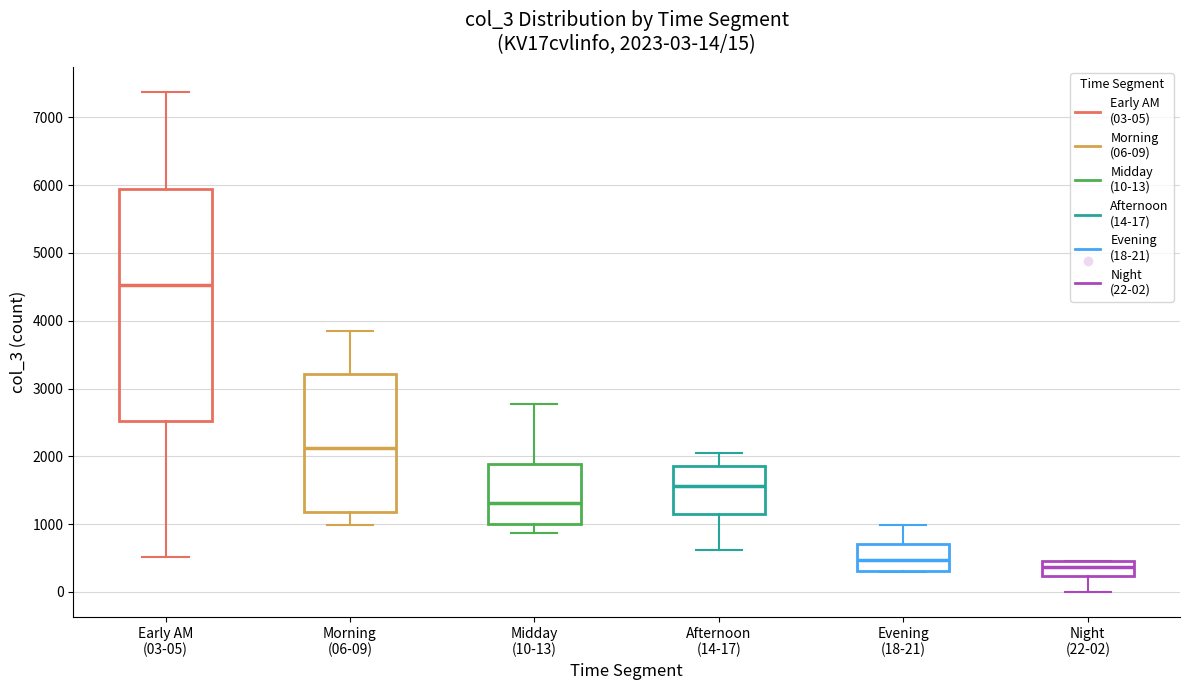

Which box's median line is the highest?

Early AM (03-05)